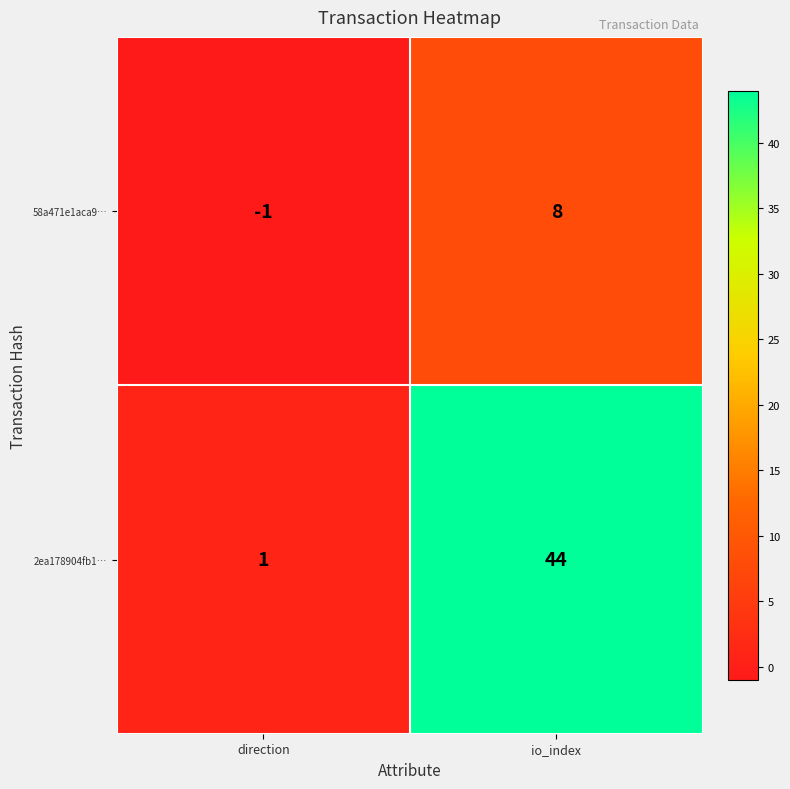

Reading right to left, extract all data points from this chart.

58a471e1aca9…: 8	-1
2ea178904fb1…: 44	1